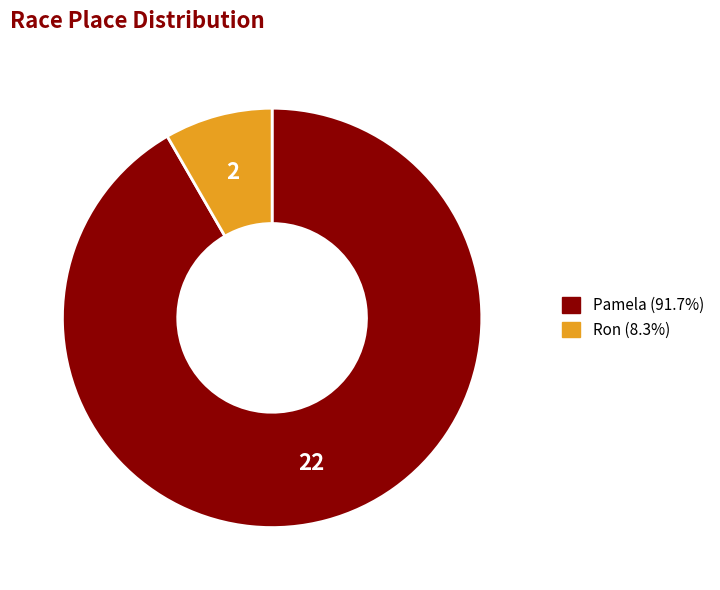

Which slice is the smallest?

Ron